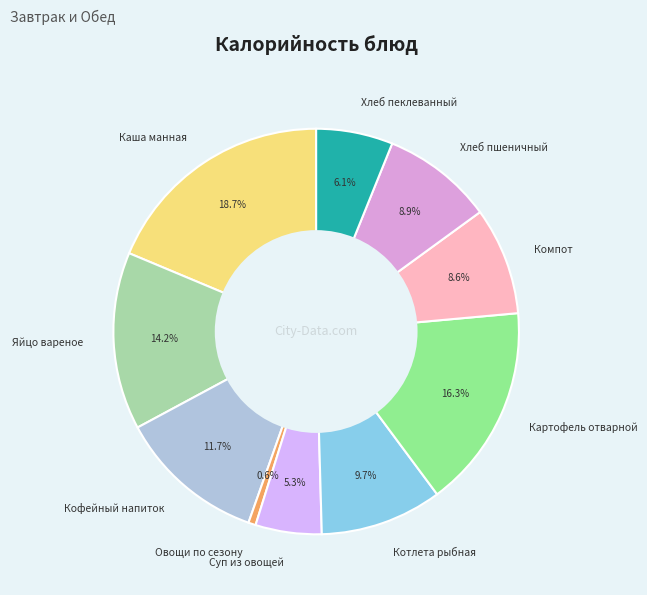

What percentage is NOT represented by Хлеб пеклеванный?

93.9%